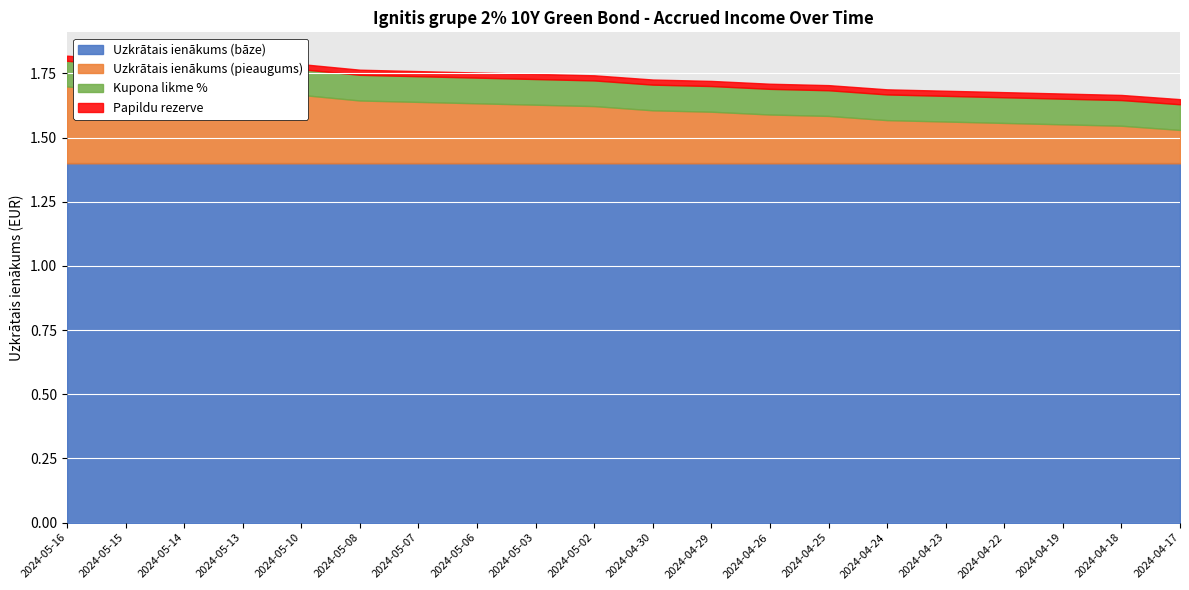

True or false: Vērtspapīra nomināls has a value of 362.0 at 2024-05-10.

False